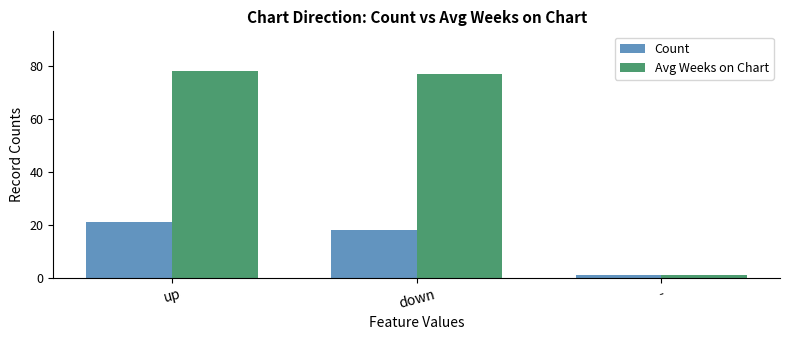

What is the average value of the Count series?

13